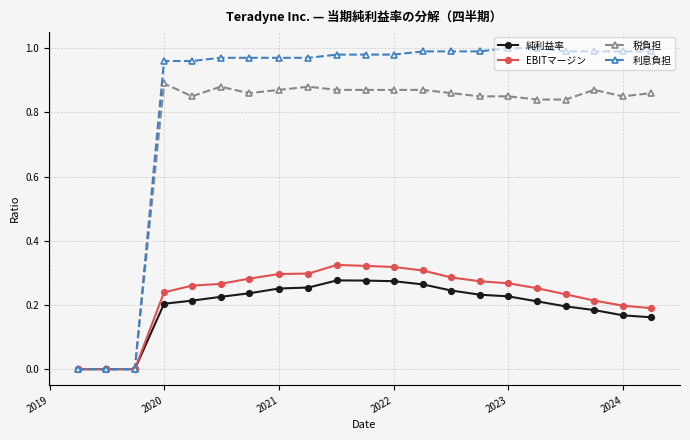

How many distinct data groups are displayed?

4